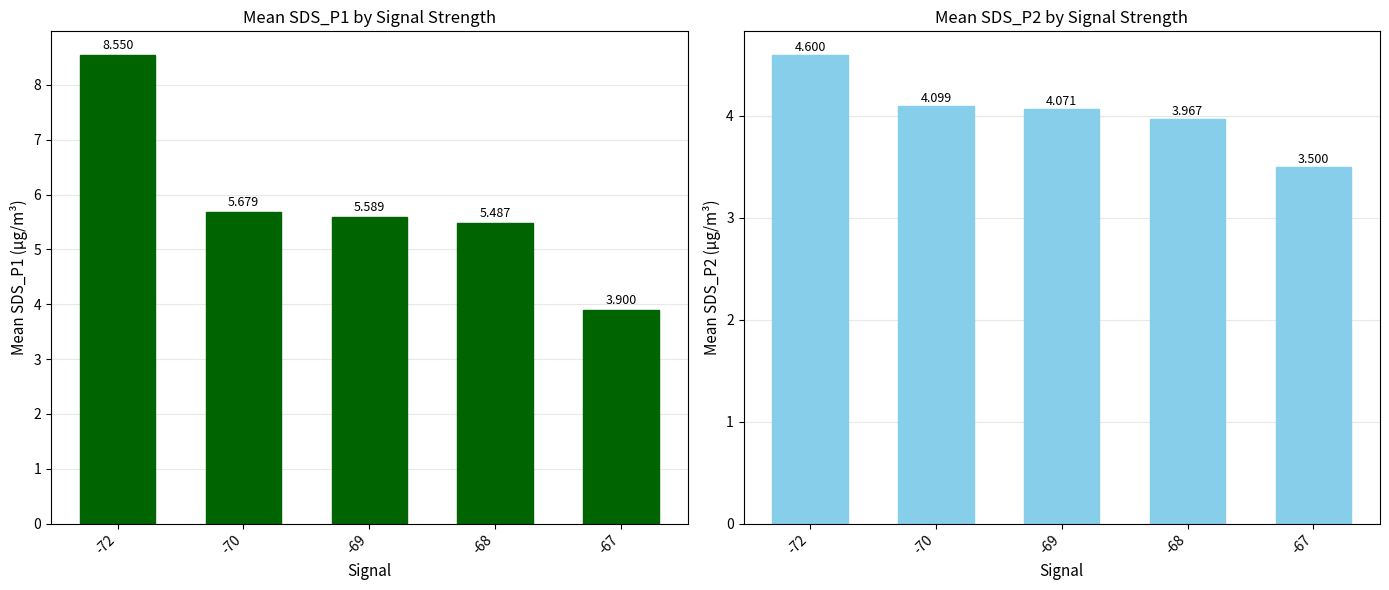

Which series has the largest total across all categories?

SDS_P1